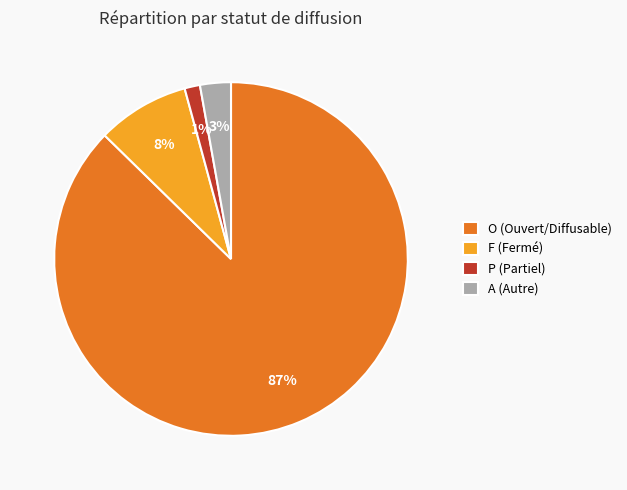

Is the sum of A and O greater than half?

Yes